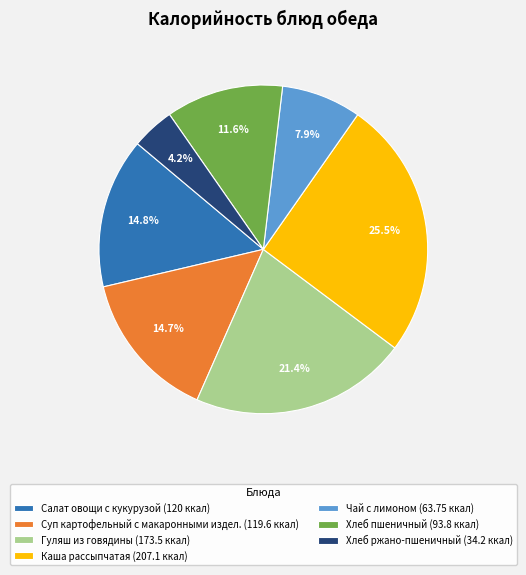

To the nearest percent, what is the difference between the largest and smallest slice percentages?

21%